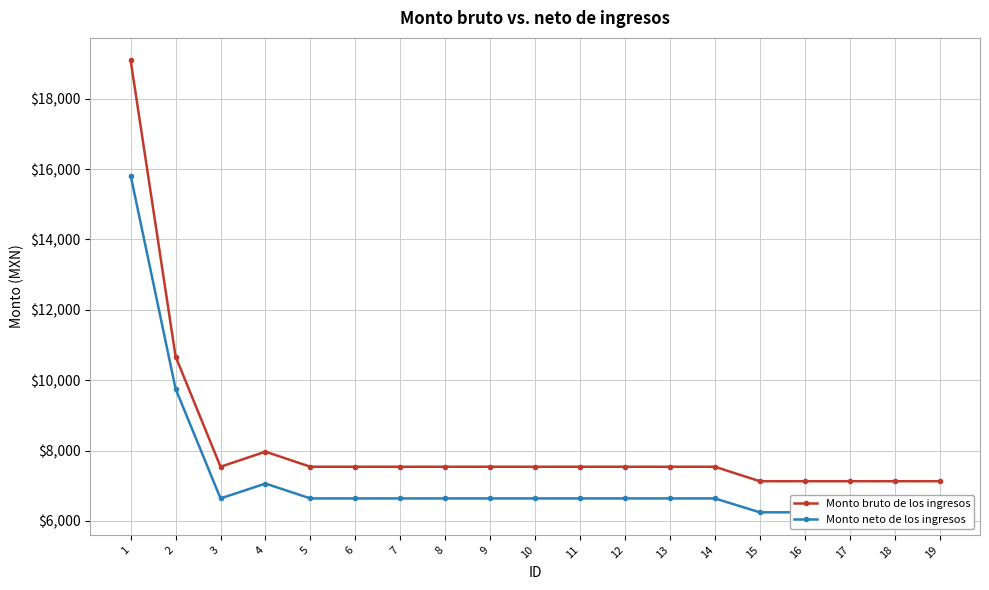

Where is Monto bruto de los ingresos nearest to the value 13106?

2